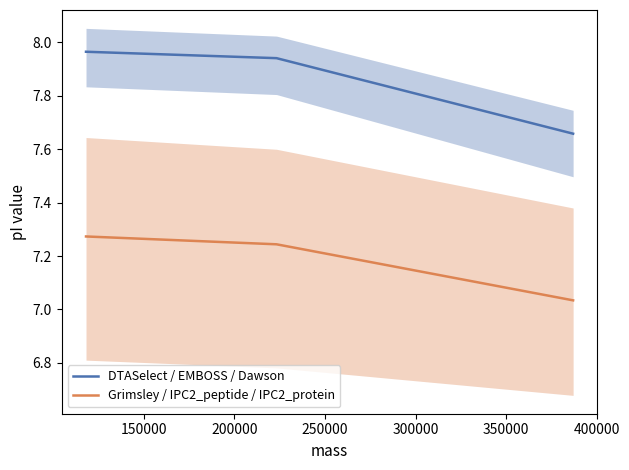

What is the average value of the DTASelect / EMBOSS / Dawson series?

7.9